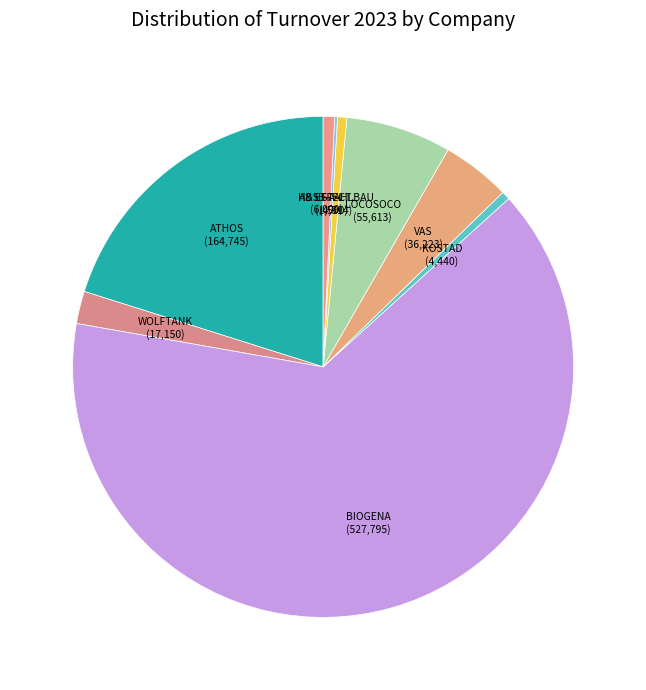

Is the sum of VAS and ATHOS greater than half?

No